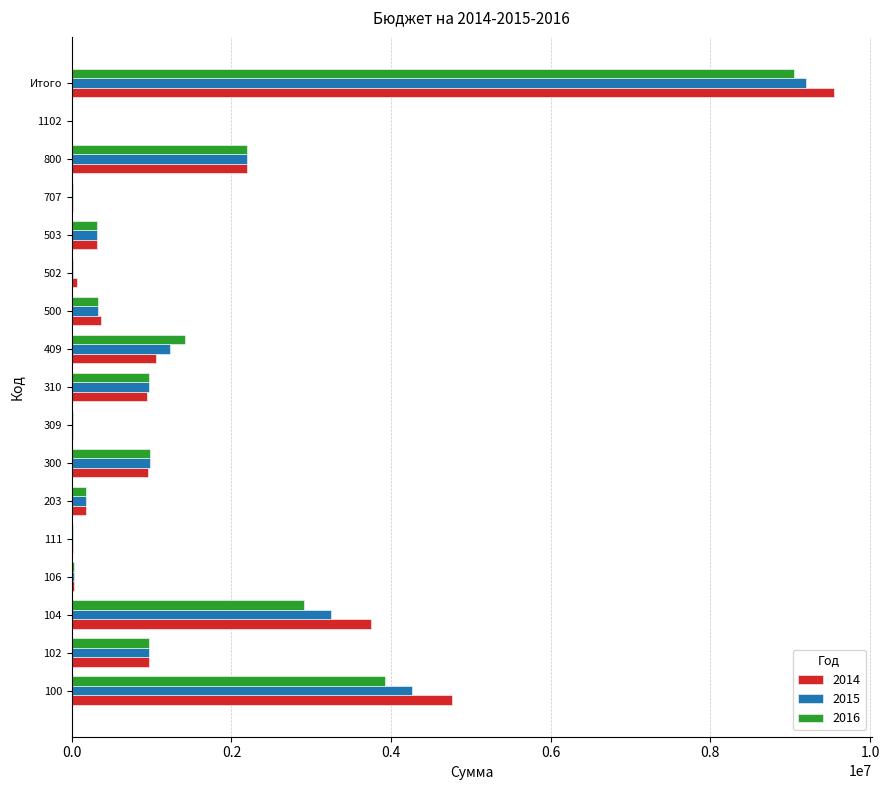

Where is 2016 nearest to the value 4528250?

100